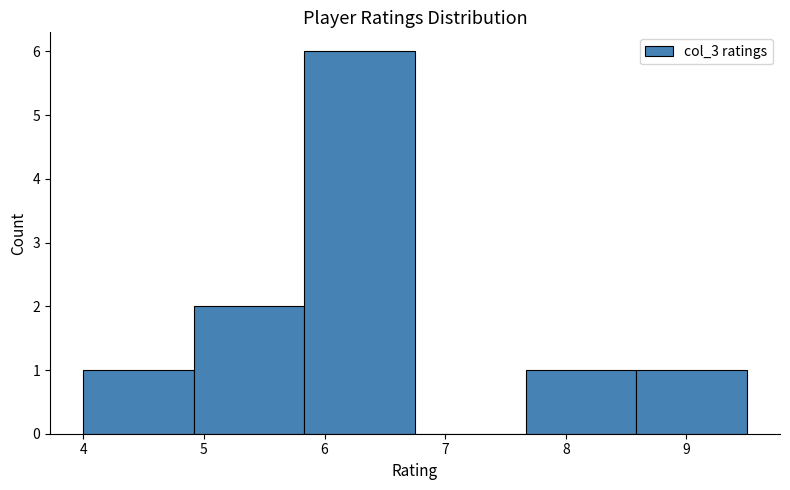

Reading left to right, list every bar in this chart as the range it spans on the x-axis followed by its height. Neither the bar edges nor the heights are printed on the chart, so give them approximately, as read against the axes.

4.0 to 4.9: 1
4.9 to 5.8: 2
5.8 to 6.8: 6
6.8 to 7.7: 0
7.7 to 8.6: 1
8.6 to 9.5: 1